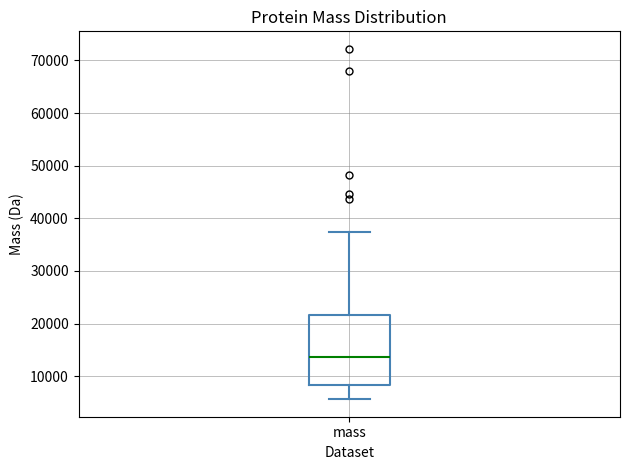

Where does the lower whisker of the box for mass end on the y-axis? The values are not printed on the chart, so give them approximately, as read against the axis.

6000